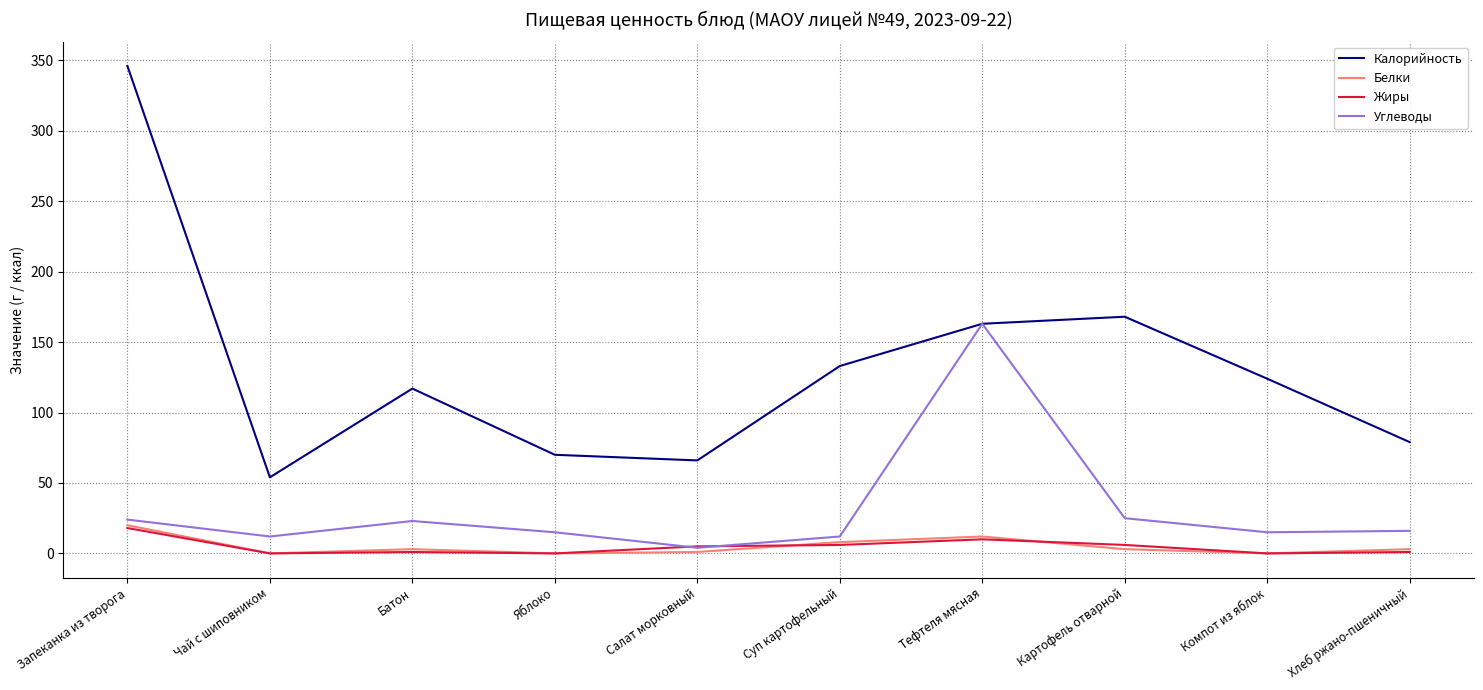

Which series has the largest total across all categories?

Калорийность